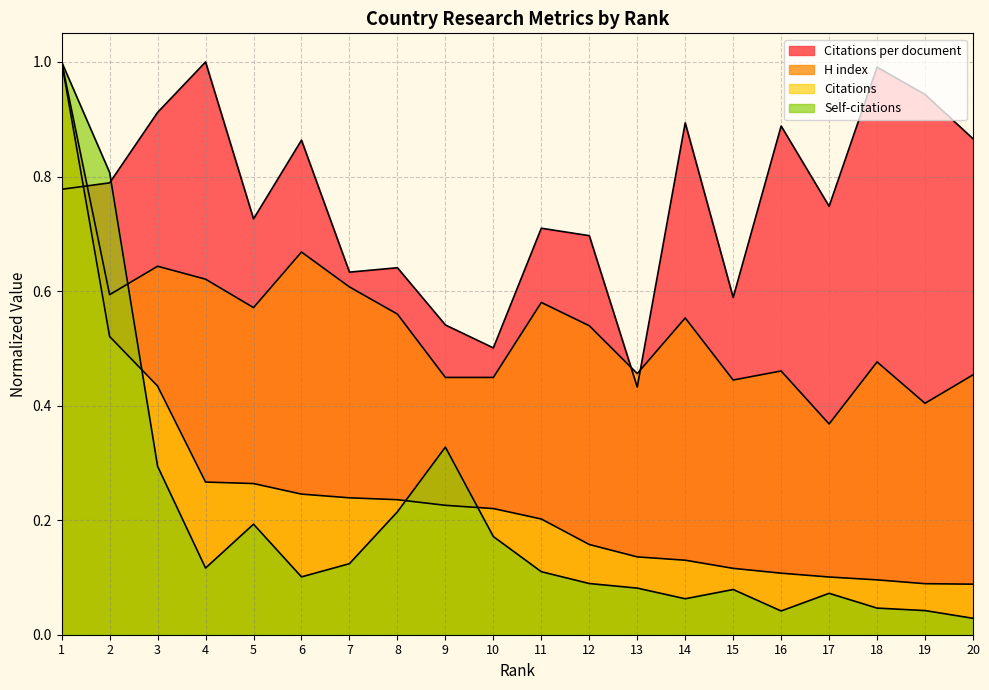

Is the value of Self-citations at 2 greater than the value of Citations at 5?

Yes